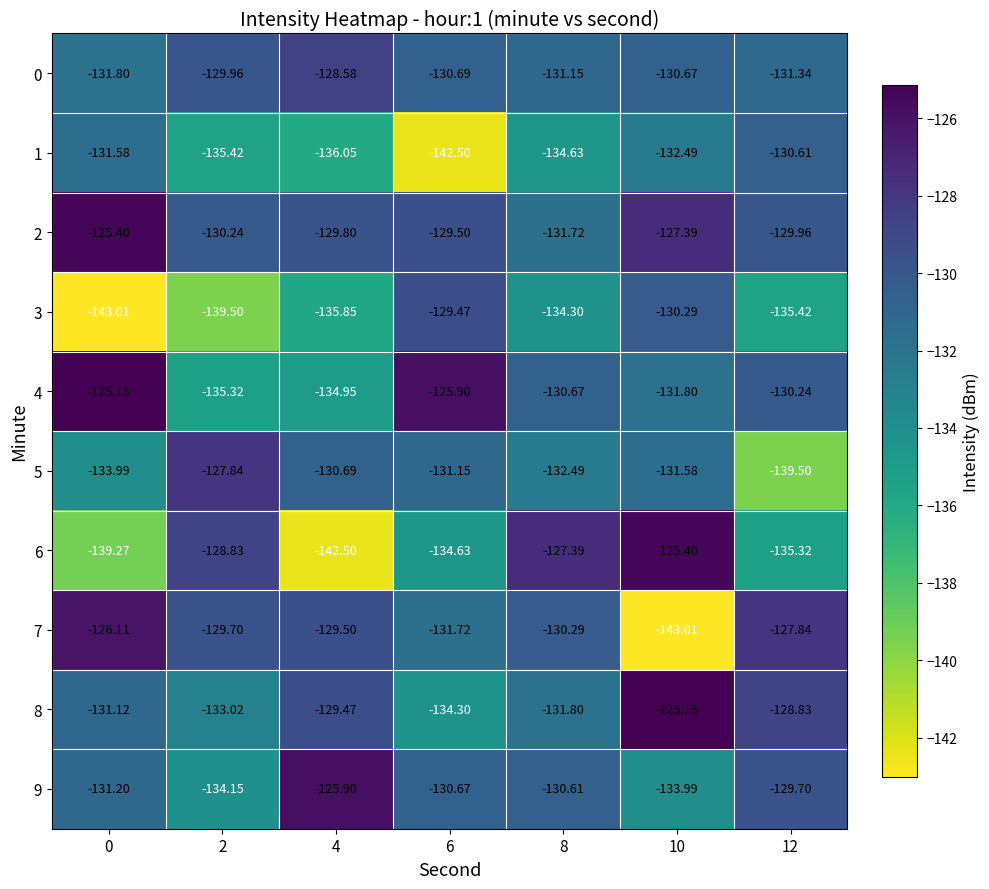

The value of 3 at 4 is -218.0. True or false?

False